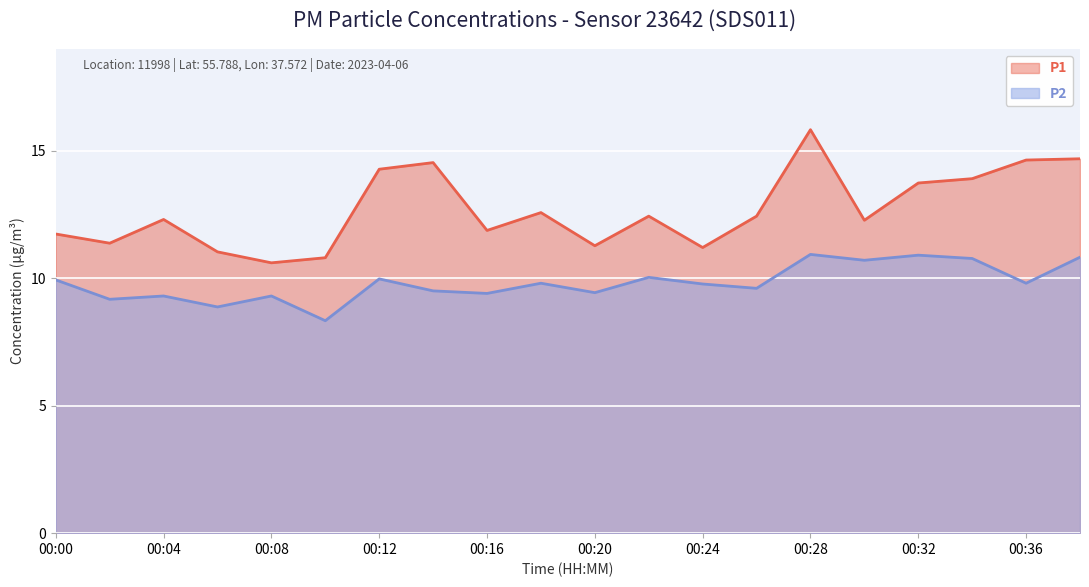

What is the difference between the second highest and minimum values in the P2 series?

2.6